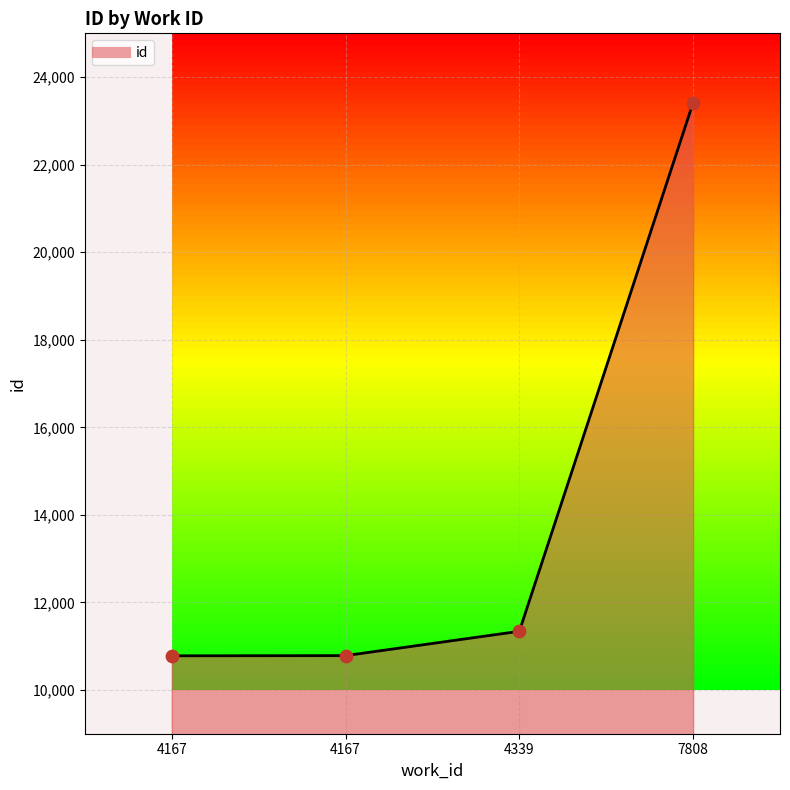

Between 4167 and 4167, which is larger?

4167